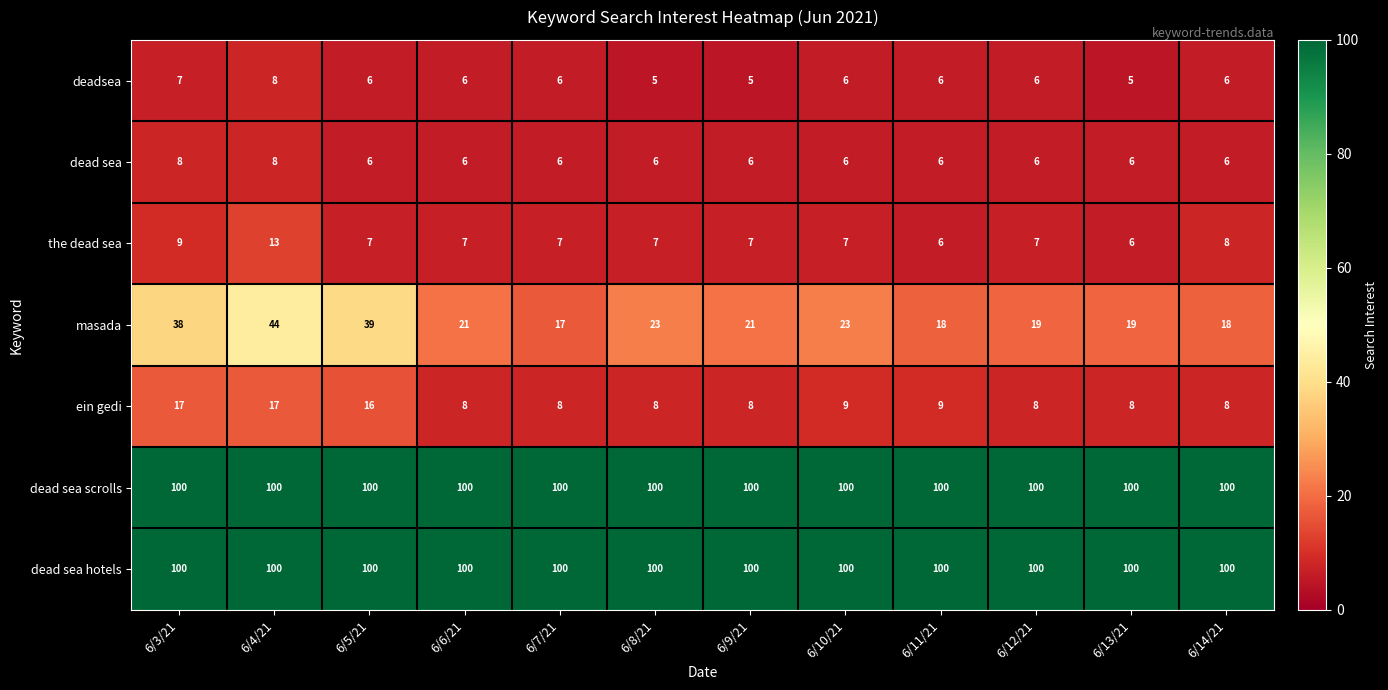

What is the difference between the maximum and minimum values in the deadsea series?

3